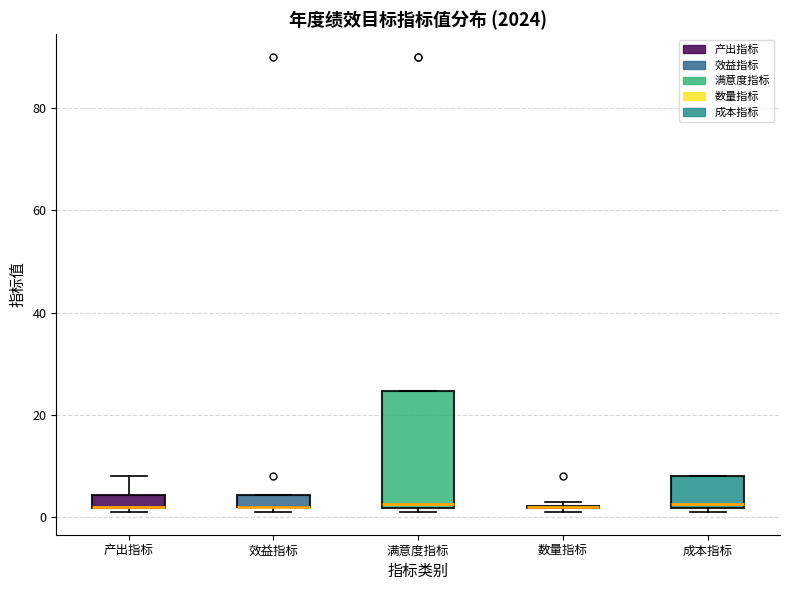

Which box is the tallest, from its lower edge to its upper edge?

满意度指标